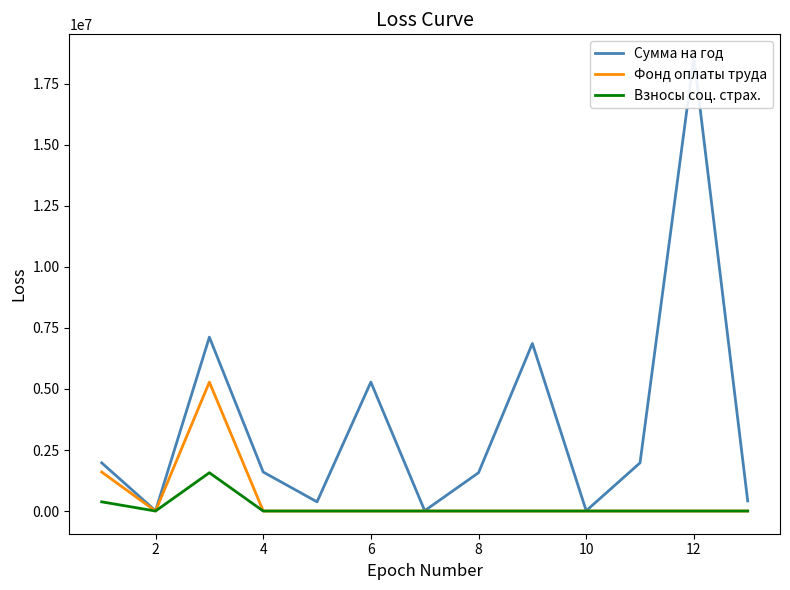

The value of Фонд оплаты труда at 10 is 0. True or false?

True